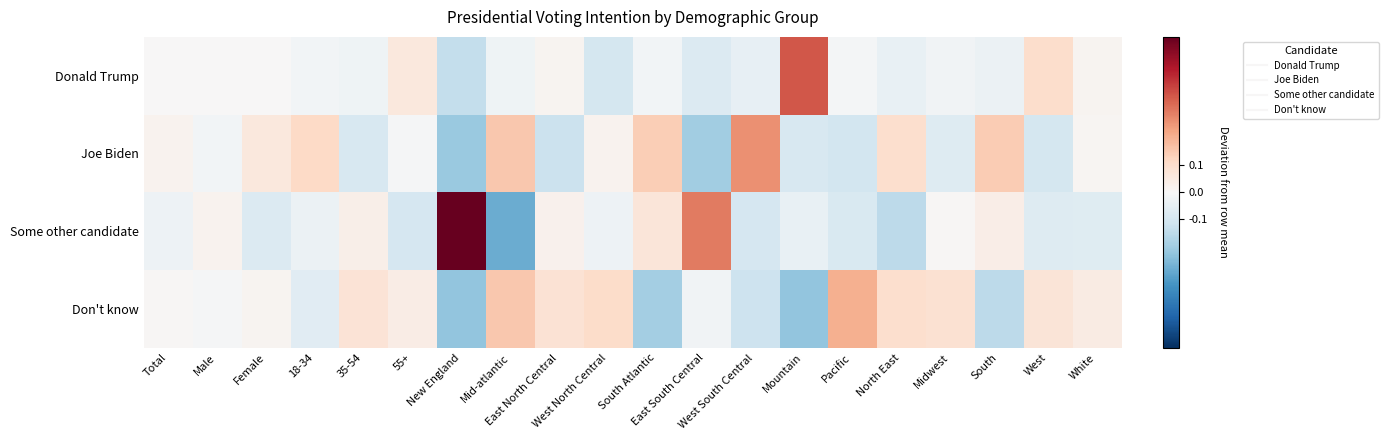

Reading right to left, list all the values displayed in this chart.

Donald Trump: White=0.0	West=0.1	South=-0.0	Midwest=-0.0	North East=-0.0	Pacific=-0.0	Mountain=0.4	West South Central=-0.0	East South Central=-0.1	South Atlantic=-0.0	West North Central=-0.1	East North Central=0.0	Mid-atlantic=-0.0	New England=-0.1	55+=0.1	35-54=-0.0	18-34=-0.0	Female=0.0	Male=0.0	Total=0.0
Joe Biden: White=0.0	West=-0.1	South=0.1	Midwest=-0.1	North East=0.1	Pacific=-0.1	Mountain=-0.1	West South Central=0.3	East South Central=-0.2	South Atlantic=0.1	West North Central=0.0	East North Central=-0.1	Mid-atlantic=0.2	New England=-0.2	55+=-0.0	35-54=-0.1	18-34=0.1	Female=0.1	Male=-0.0	Total=0.0
Some other candidate: White=-0.1	West=-0.1	South=0.0	Midwest=0.0	North East=-0.2	Pacific=-0.1	Mountain=-0.0	West South Central=-0.1	East South Central=0.3	South Atlantic=0.1	West North Central=-0.0	East North Central=0.0	Mid-atlantic=-0.3	New England=0.6	55+=-0.1	35-54=0.0	18-34=-0.0	Female=-0.1	Male=0.0	Total=-0.0
Don't know: White=0.0	West=0.1	South=-0.1	Midwest=0.1	North East=0.1	Pacific=0.2	Mountain=-0.2	West South Central=-0.1	East South Central=-0.0	South Atlantic=-0.2	West North Central=0.1	East North Central=0.1	Mid-atlantic=0.2	New England=-0.2	55+=0.0	35-54=0.1	18-34=-0.1	Female=0.0	Male=-0.0	Total=0.0